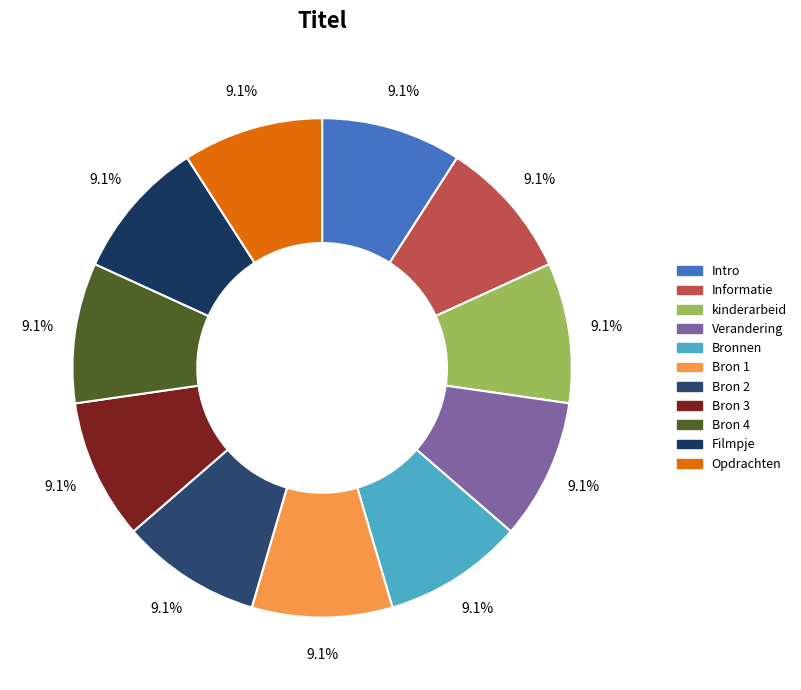

What is the total percentage of Bron 4 and Verandering?

18.2%